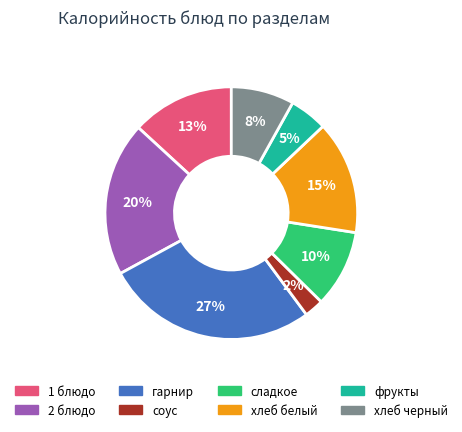

Is the sum of хлеб белый and сладкое greater than half?

No